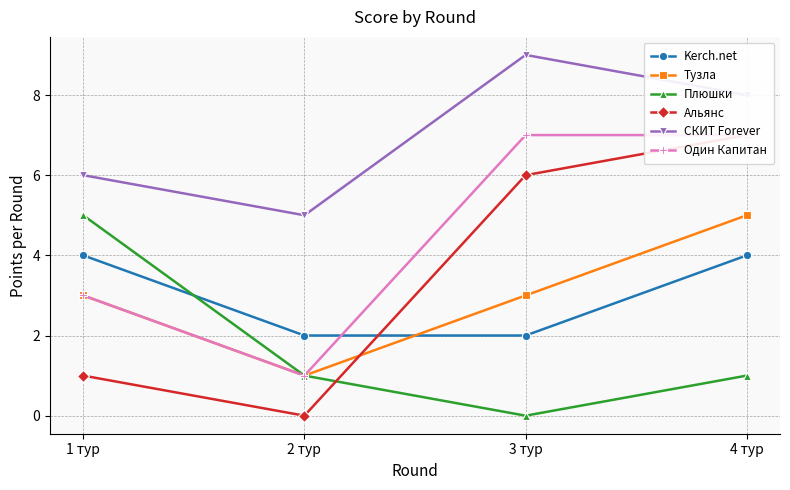

Which has a higher value, 4 тур or 2 тур?

4 тур